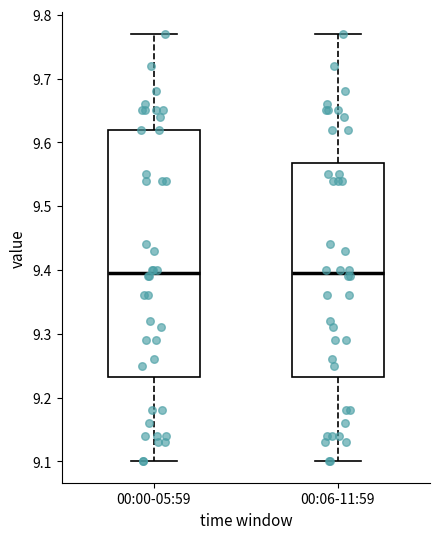

Reading left to right, transcribe this box plot: for each box, give where its median line is, the range the box spans, and where its two whiskers end, as read against the y-axis. The values are not printed on the chart, so give them approximately, as read against the axis.

00:00-05:59: median 9.40, box 9.23 to 9.62, whiskers 9.10 to 9.77
00:06-11:59: median 9.40, box 9.23 to 9.57, whiskers 9.10 to 9.77